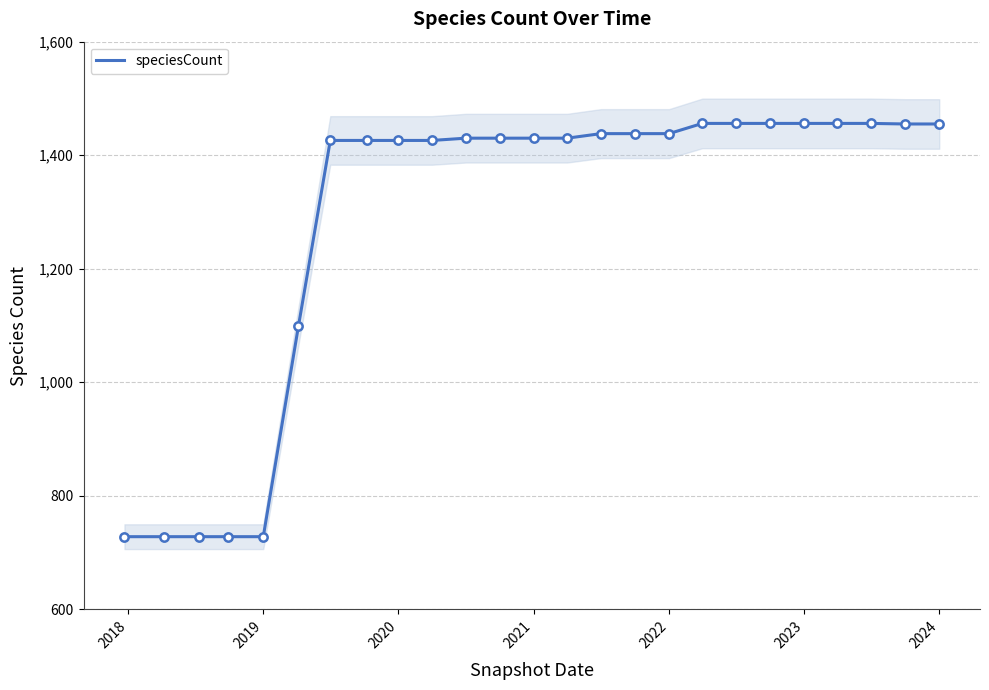

What is the average value?

1285